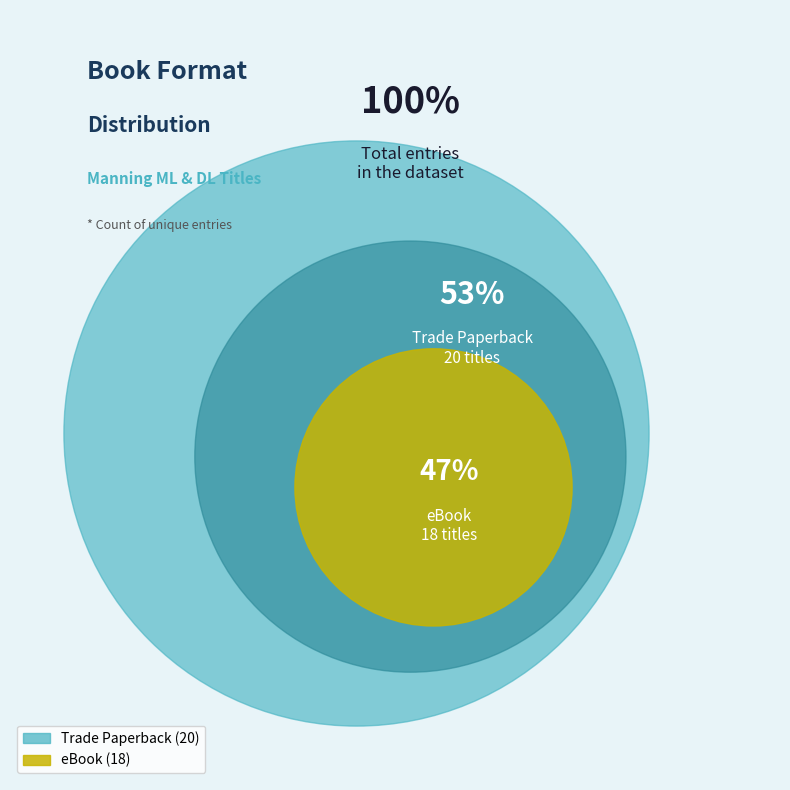

To the nearest percent, what is the combined percentage of eBook and Trade Paperback?

100%